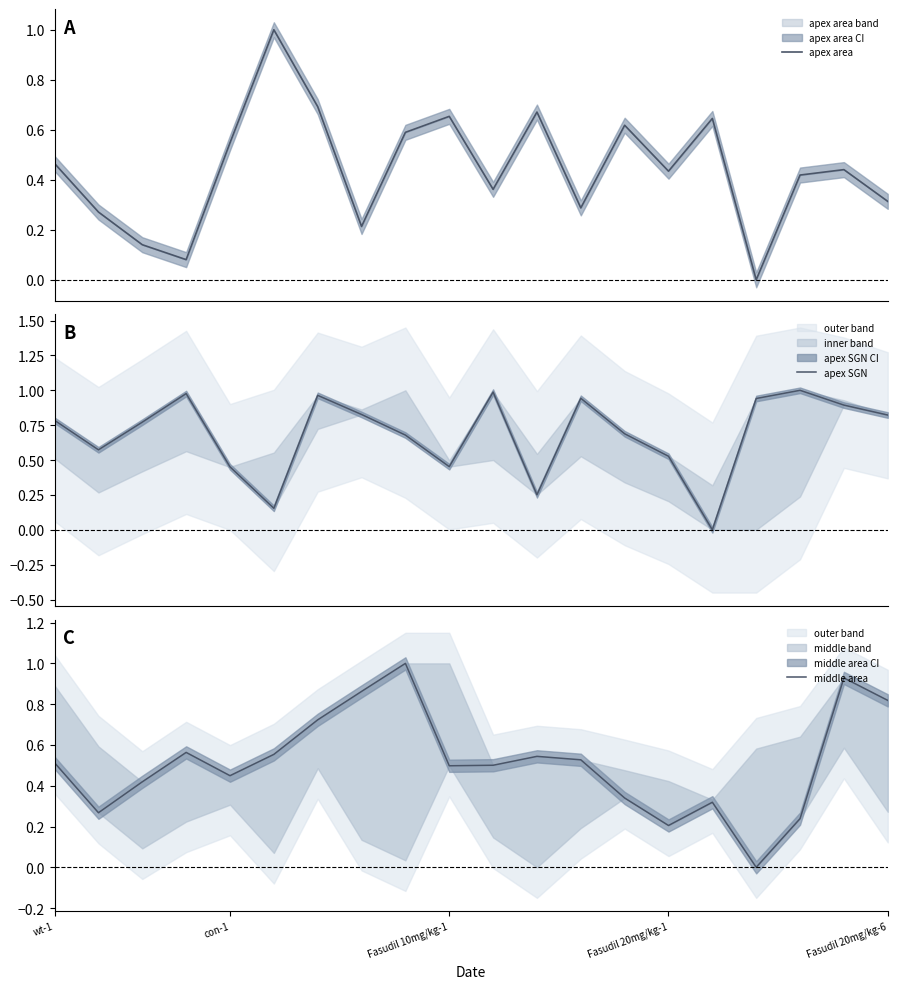

What position from the left is Fasudil 20mg/kg-1?

4